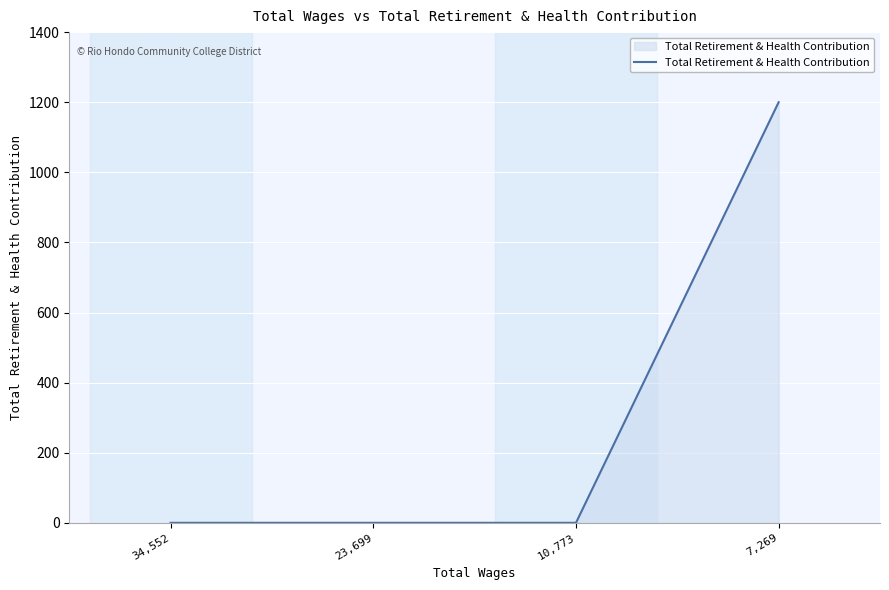

How many values exceed 0?

1